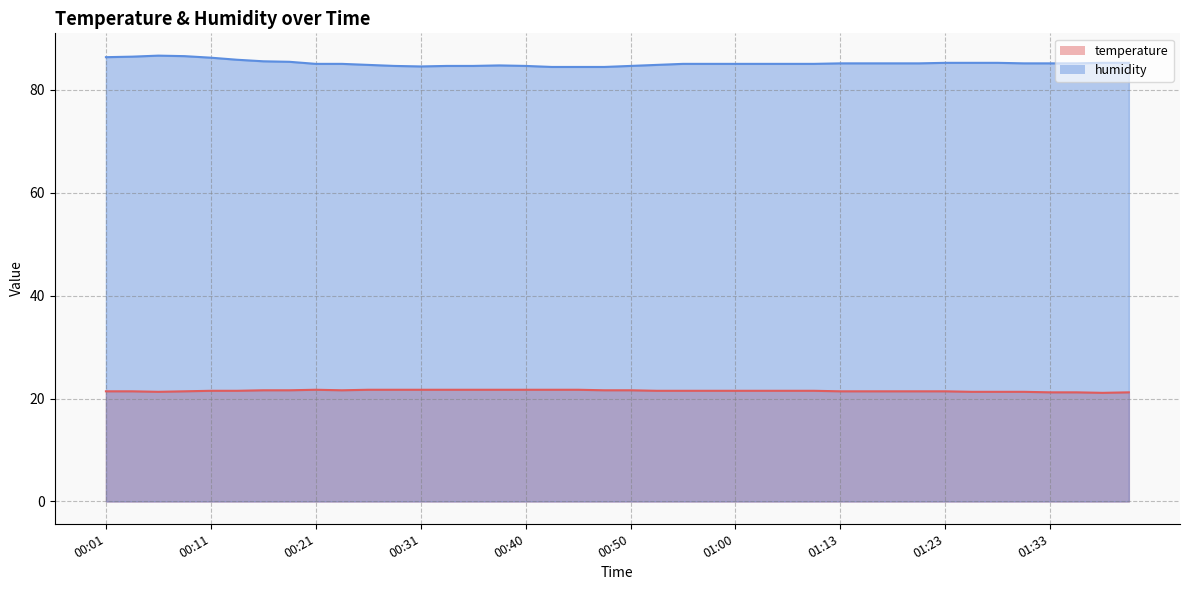

How many data points does each series have?

40